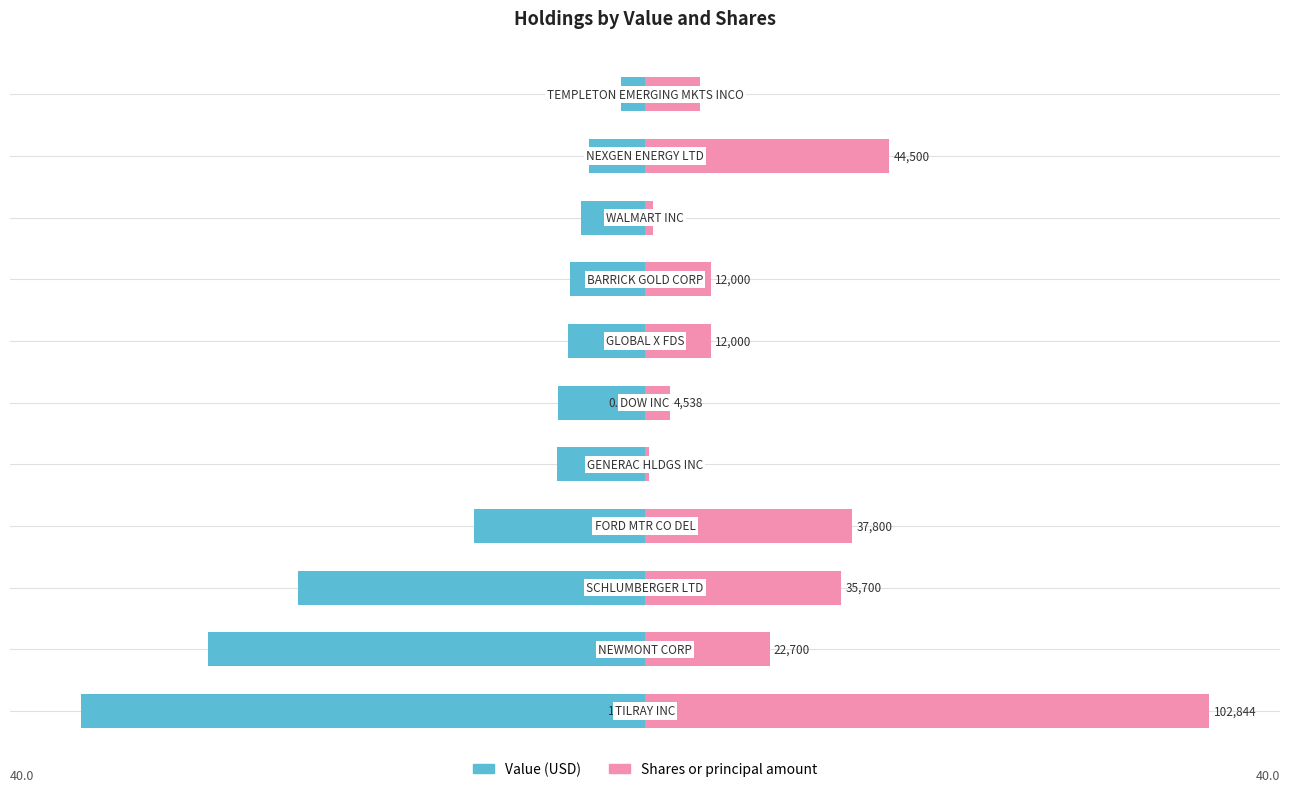

Reading left to right, extract all data points from this chart.

Value: -40.0	-31.0	-24.6	-12.1	-6.3	-6.2	-5.5	-5.3	-4.5	-3.9	-1.7
Shares or principal amount: 40.0	8.8	13.9	14.7	0.3	1.8	4.7	4.7	0.6	17.3	3.9